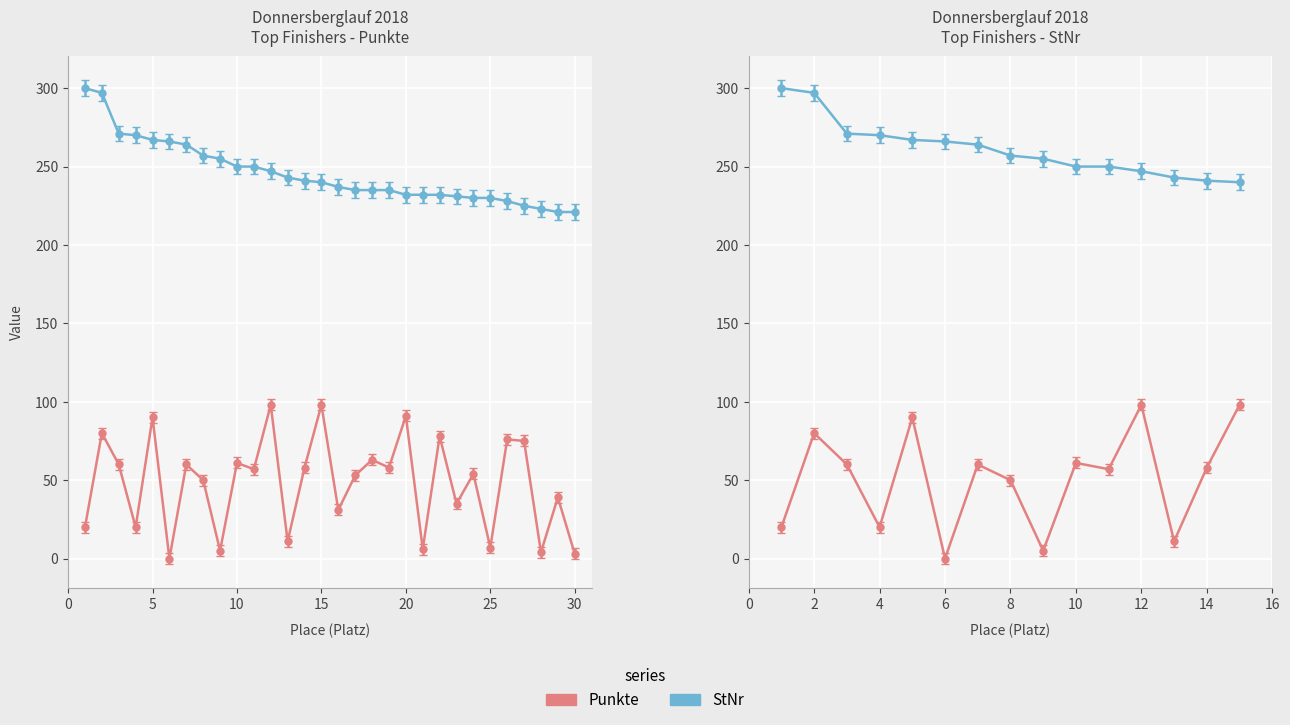

How many lines are shown in the chart?

2